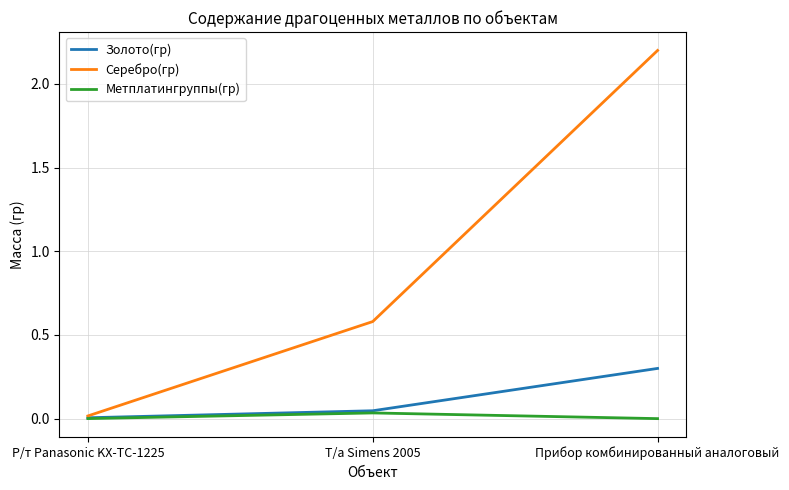

Read the Серебро(гр) value at Прибор комбинированный аналоговый.

2.2